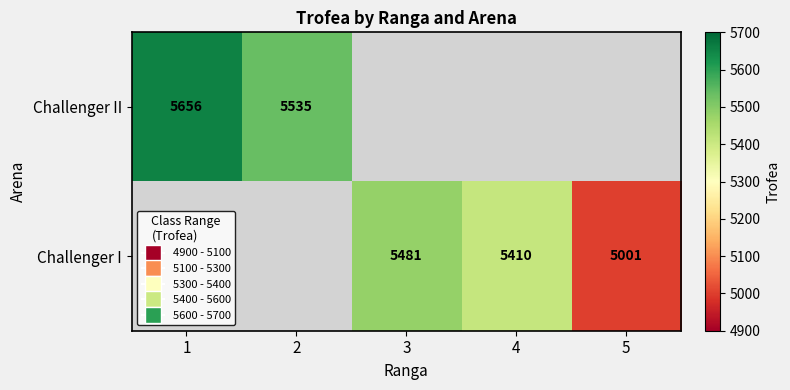

What is the difference between the Challenger II values at 2 and 1?

121